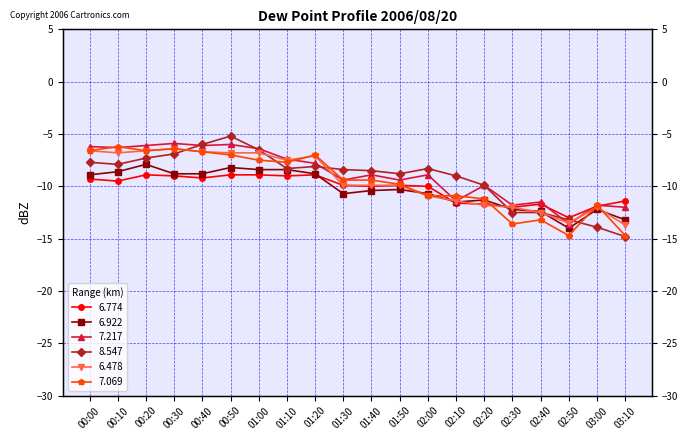

Rank the series by their maximum value, from highest to lowest.

8.547, 7.217, 7.069, 6.478, 6.922, 6.774